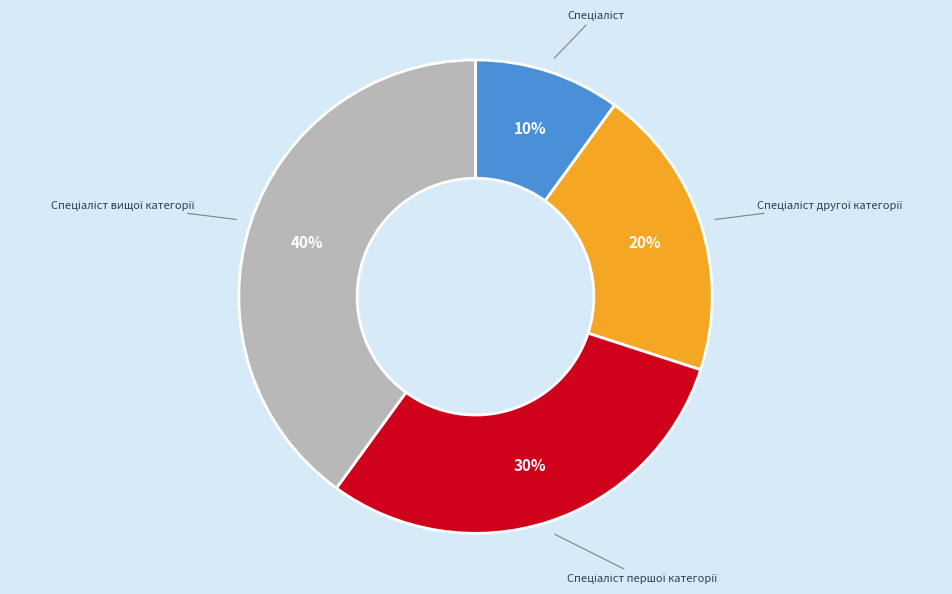

To the nearest percent, what is the average slice percentage?

25%